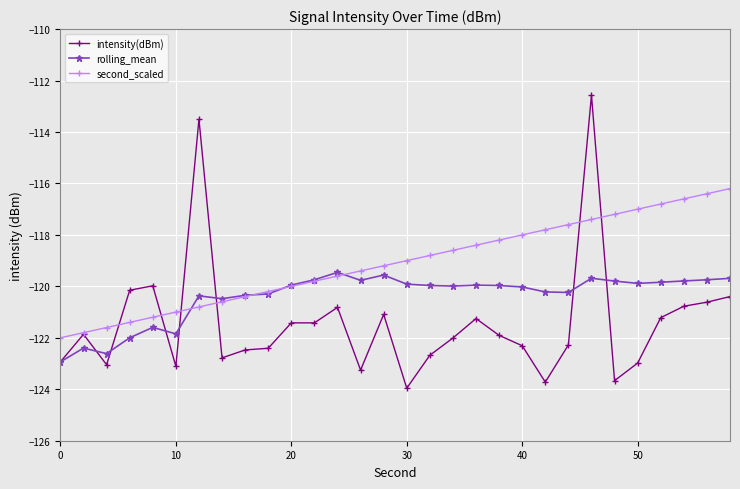

List the series in order of their overall mean, lowest first.

intensity(dBm), rolling_mean, second_scaled